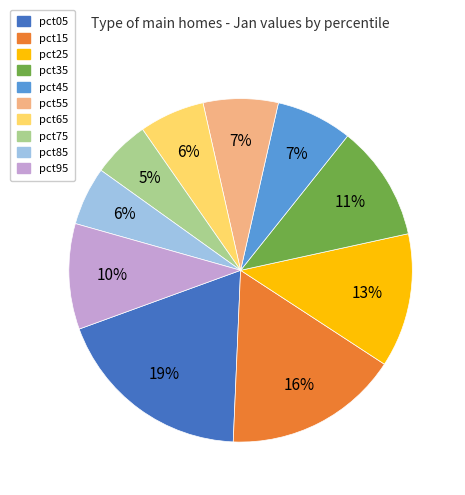

What is the ratio of the value at pct55 to the value at pct15?

0.4